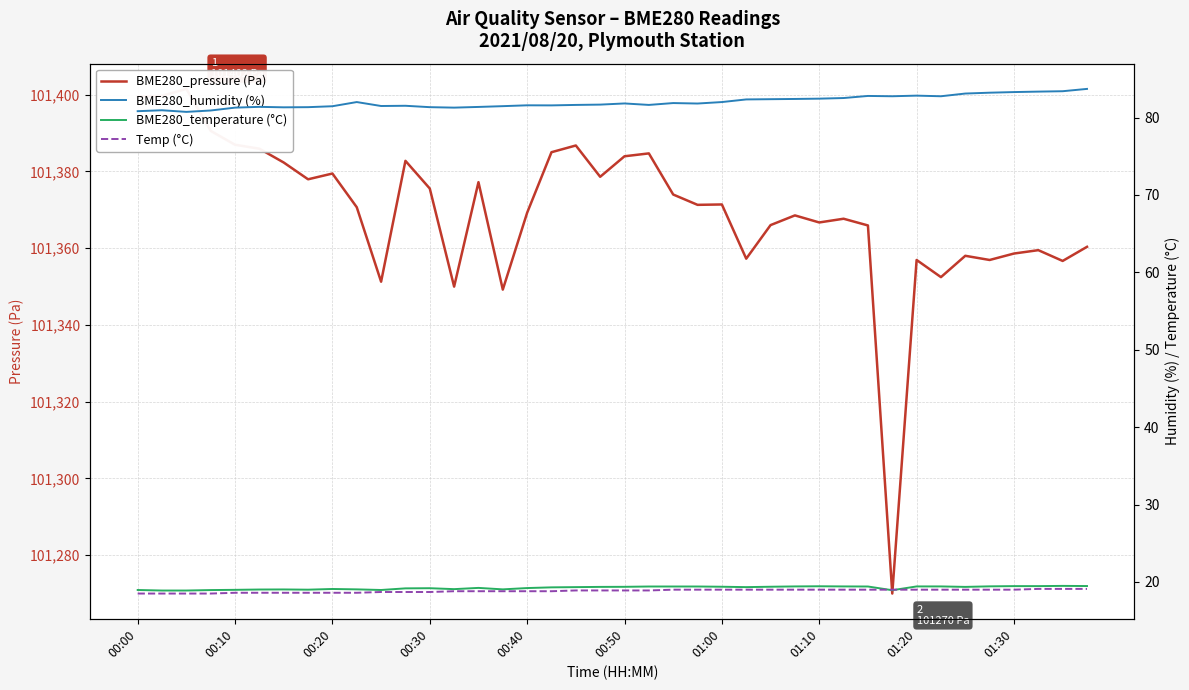

What is the spread (max minus min) of values at 00:50?

101365.0